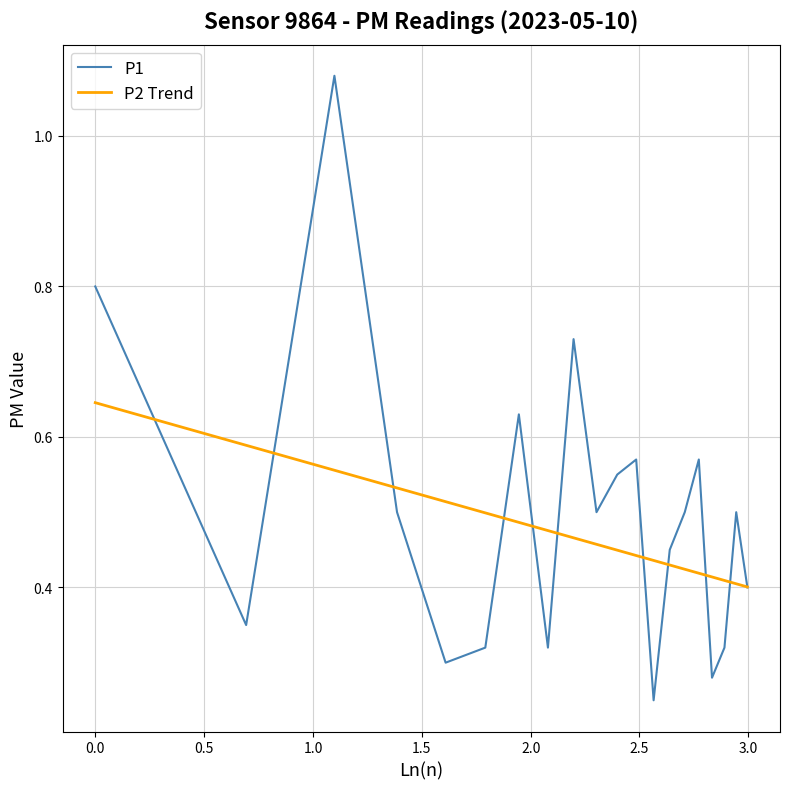

How many lines are shown in the chart?

2